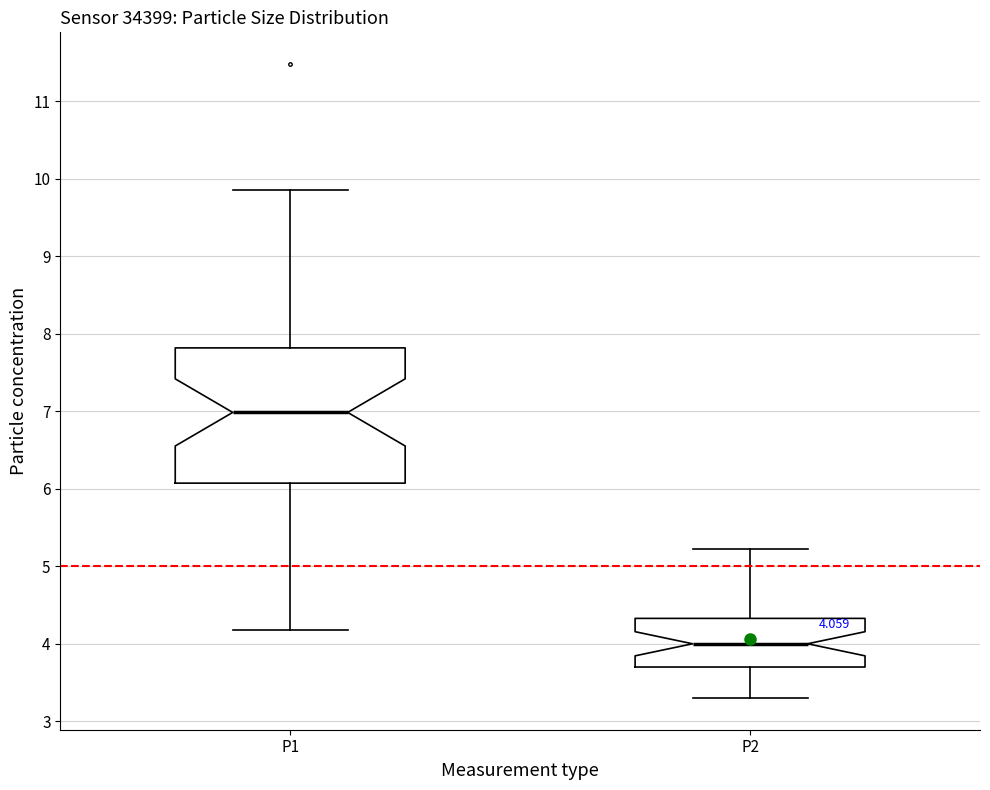

Comparing the boxes themselves (not the whiskers), which one is the tallest?

P1